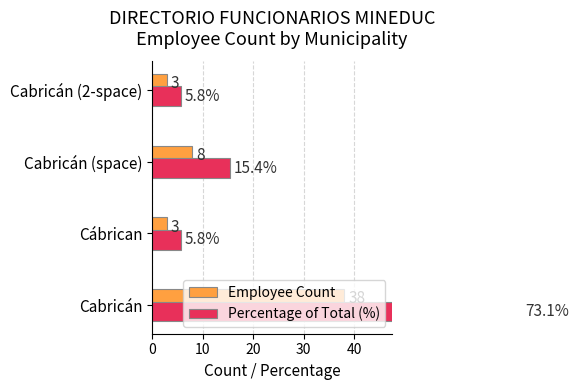

At 10, list the series in order from smallest to largest.

Employee Count, Percentage of Total (%)